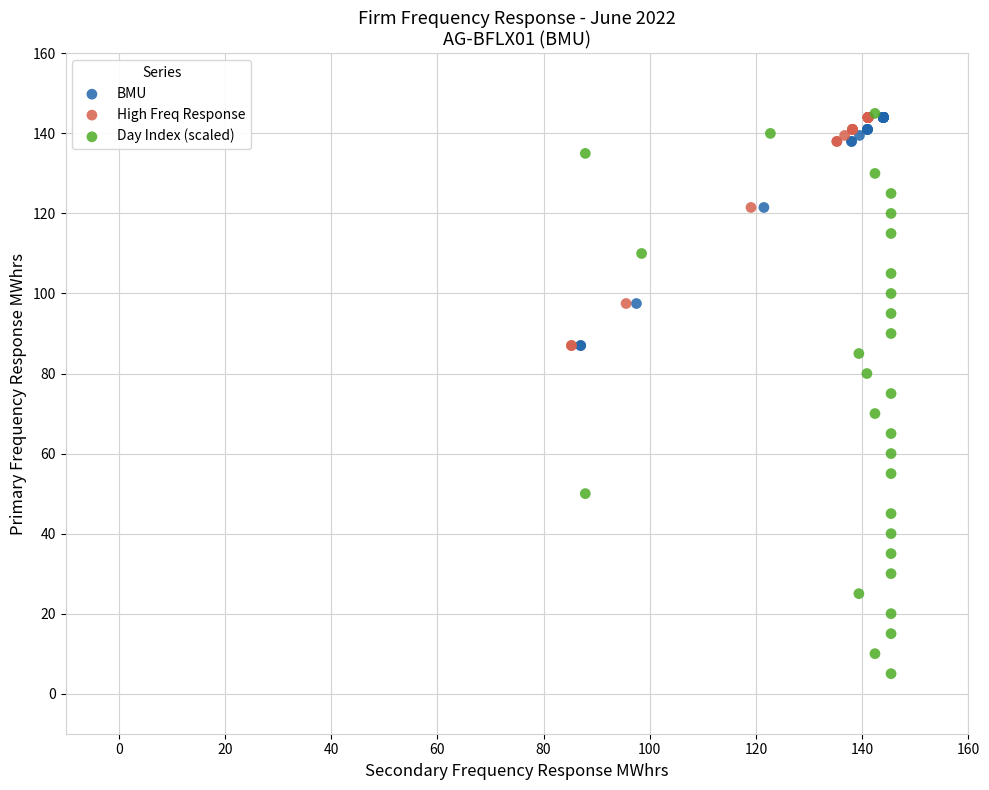

Which series contains the lowest Y value?

Day Index (scaled)